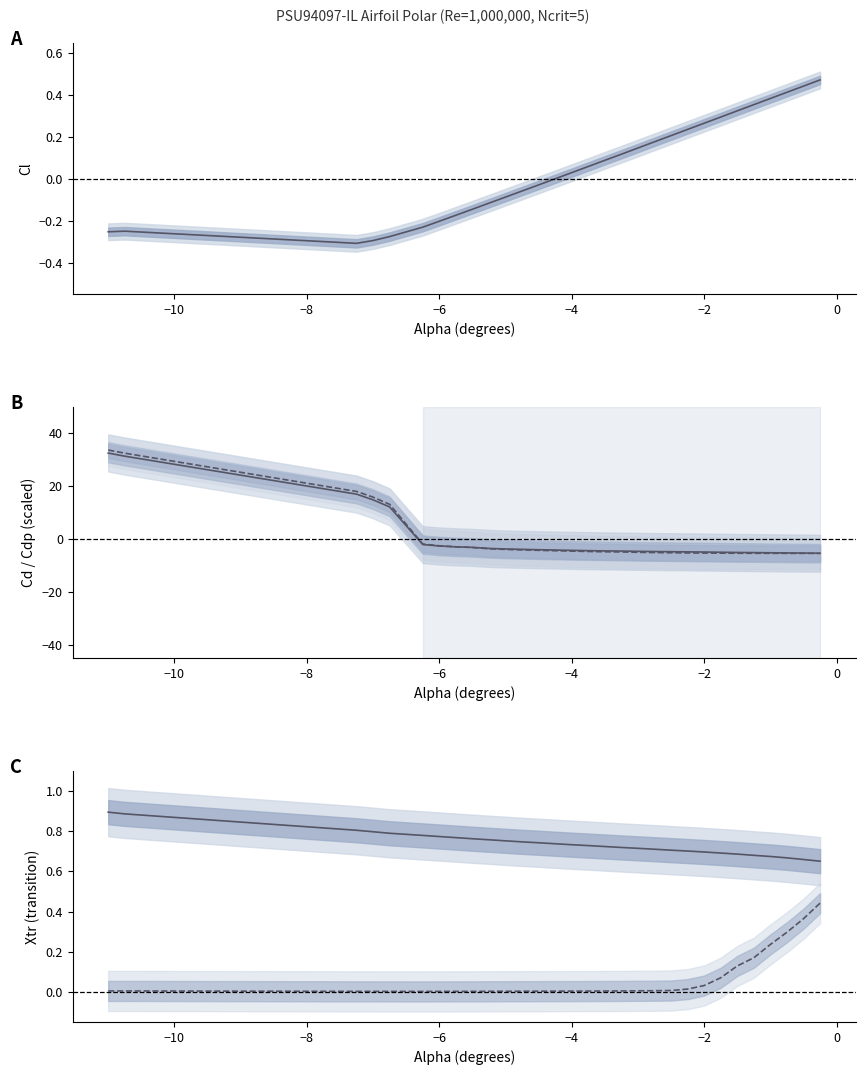

Is the value of Bot_Xtr at 29 greater than the value of Top_Xtr at 27?

No